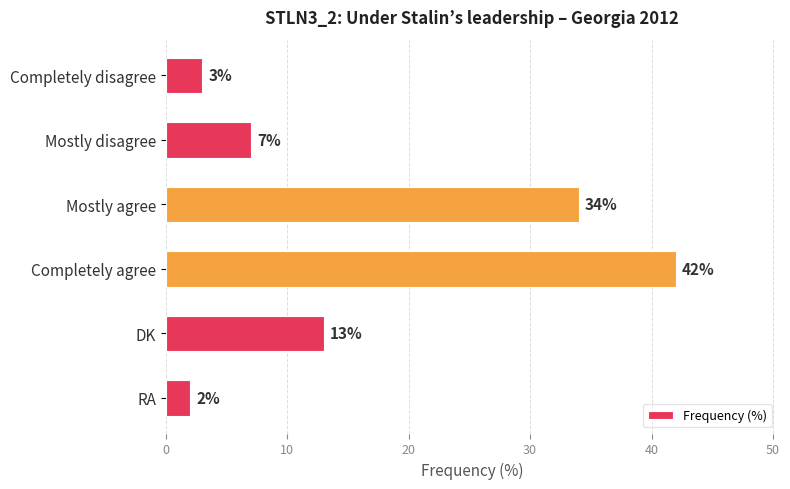

Are the bars grouped side by side (vs. stacked)?

No